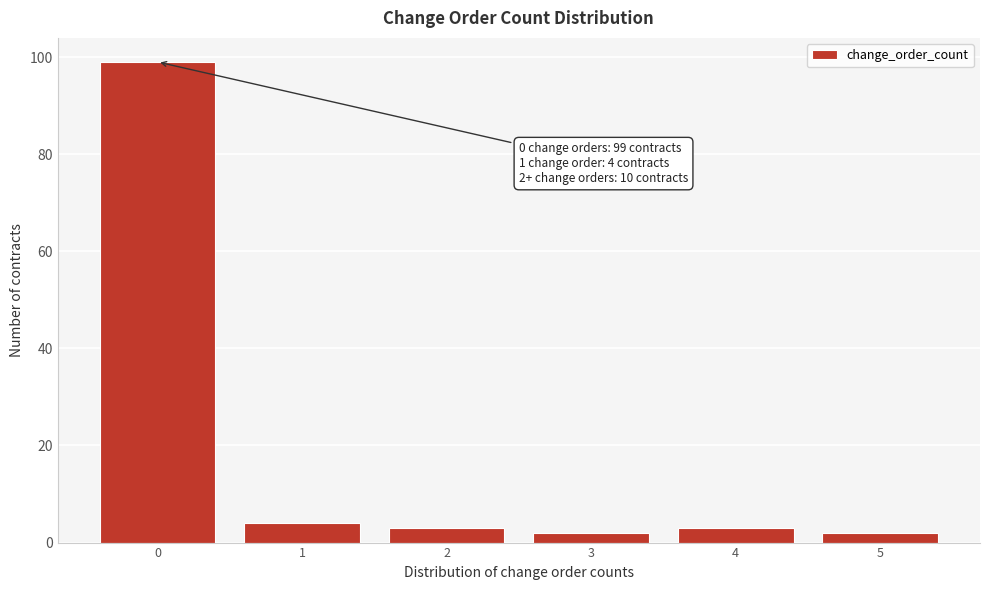

Reading left to right, list all the values displayed in this chart.

0=99	1=4	2=3	3=2	4=3	5=2